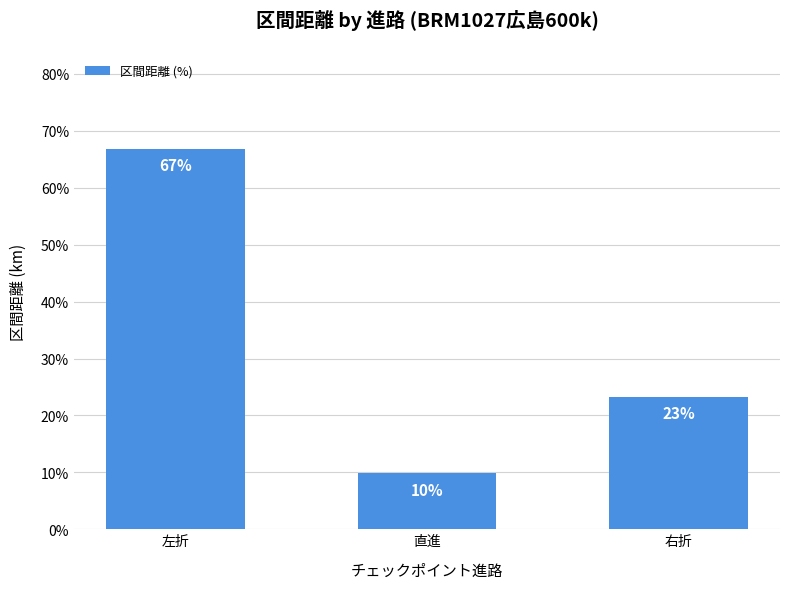

True or false: the data shows 17.4 at 直進.

False